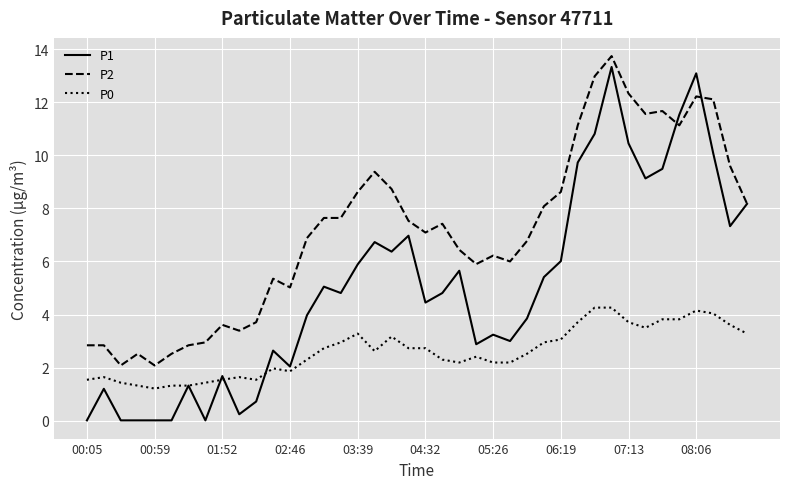

True or false: P0 and P2 cross at least once.

False